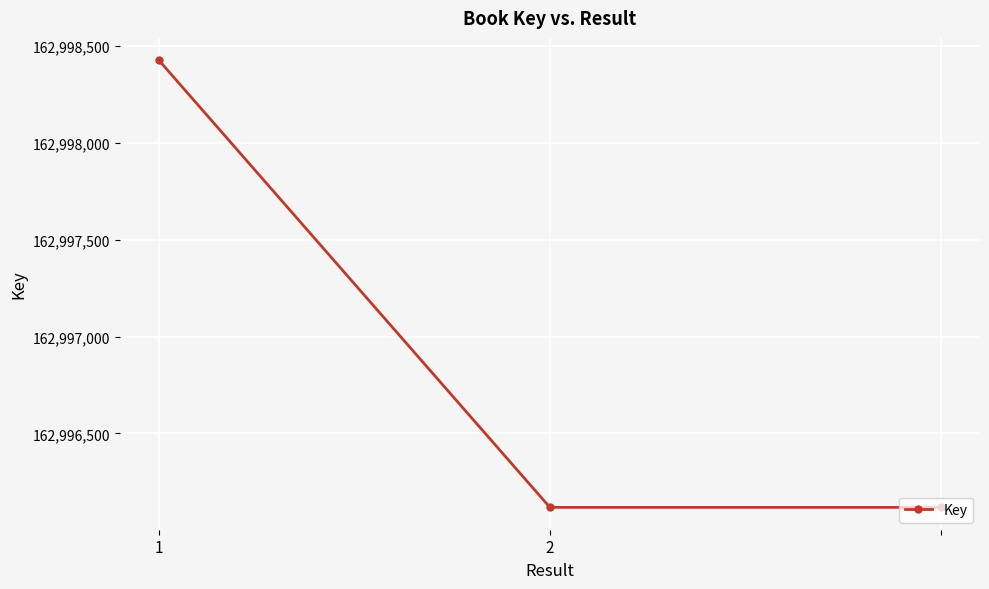

What is the difference between the maximum and second lowest values?

2306